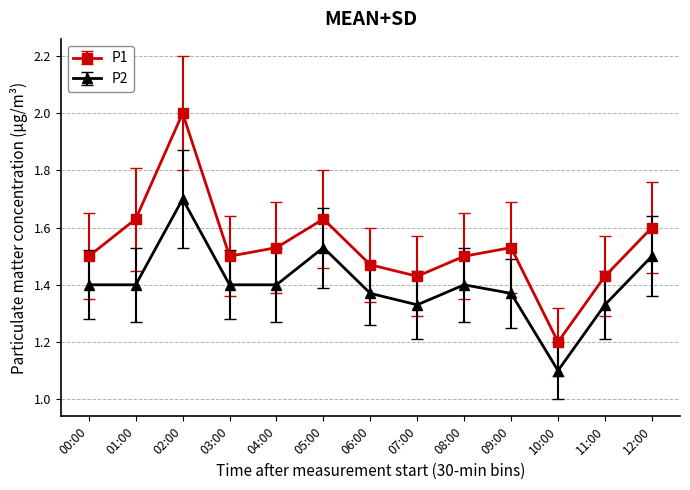

How many series are shown in this chart?

2